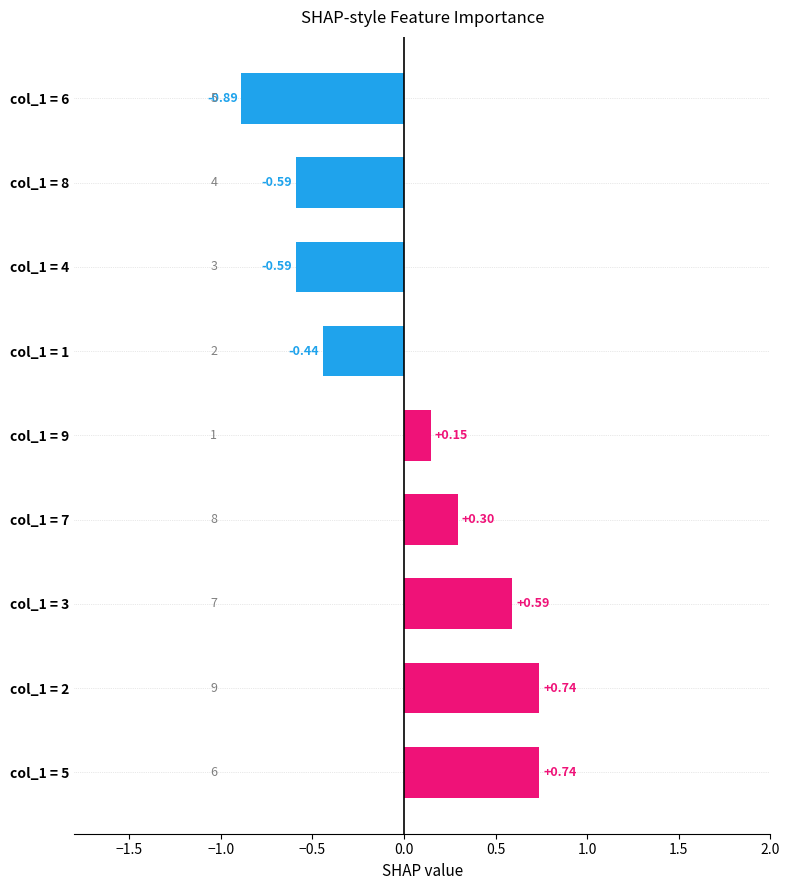

What is the difference between the maximum and minimum values?

1.6